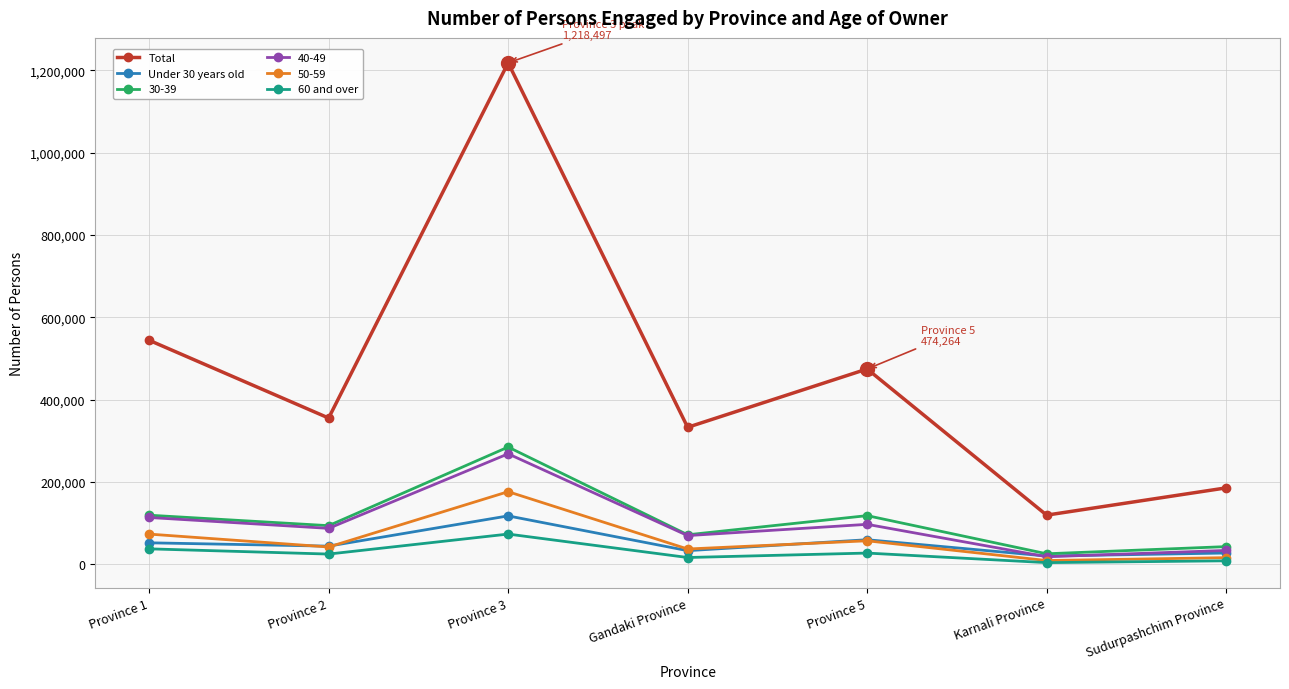

True or false: Under 30 years old has a value of 51635 at Province 1.

True